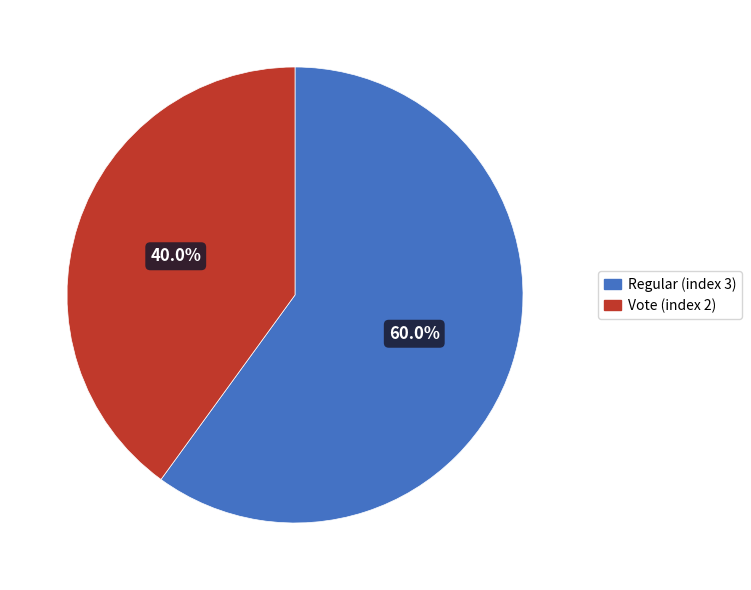

Rank the categories by value from lowest to highest.

Vote (index 2), Regular (index 3)